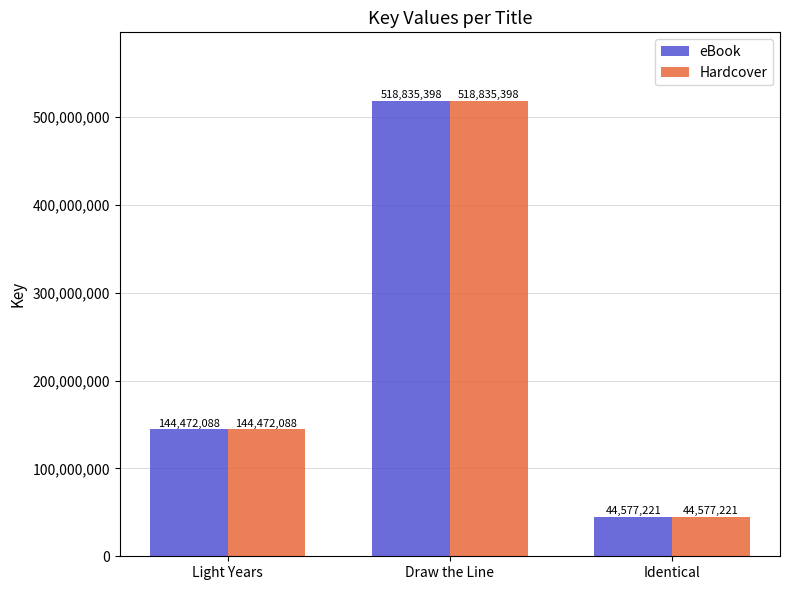

Reading right to left, what are all the values shown in this chart?

eBook: Identical=44577221	Draw the Line=518835398	Light Years=144472088
Hardcover: Identical=44577221	Draw the Line=518835398	Light Years=144472088